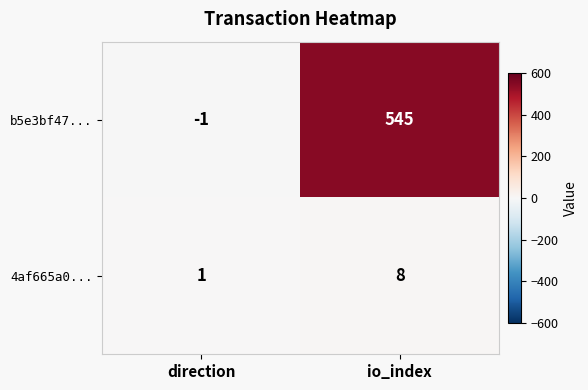

What value does the b5e3bf47... series have at io_index, to the nearest 100?

500